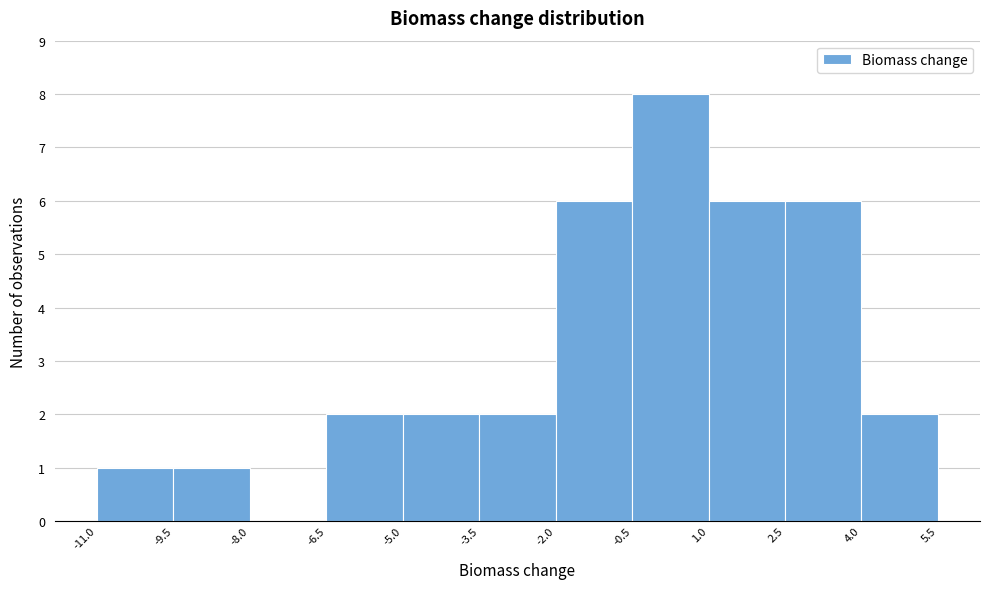

Over which range of the x-axis is the bar tallest?

-0.5 to 1.0